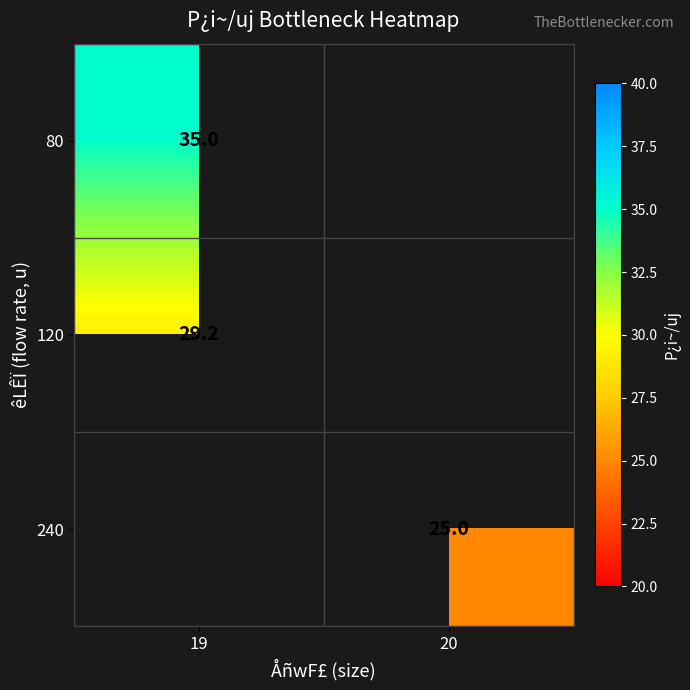

The value of 240 at 20 is 9.7. True or false?

False